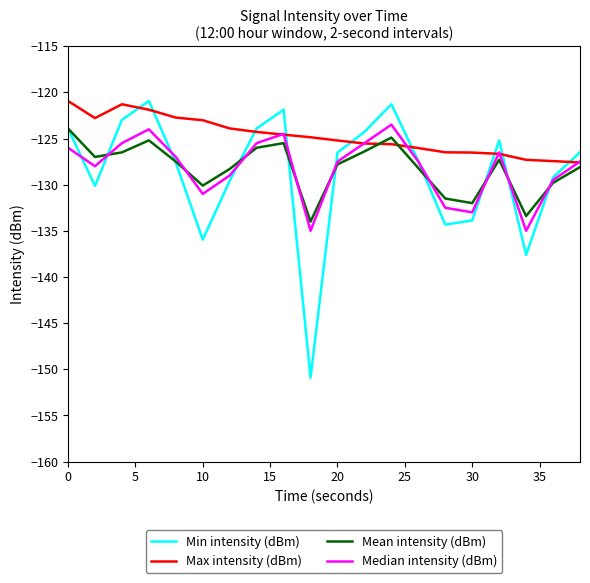

Which series has the largest range (max minus min)?

Min intensity (dBm)